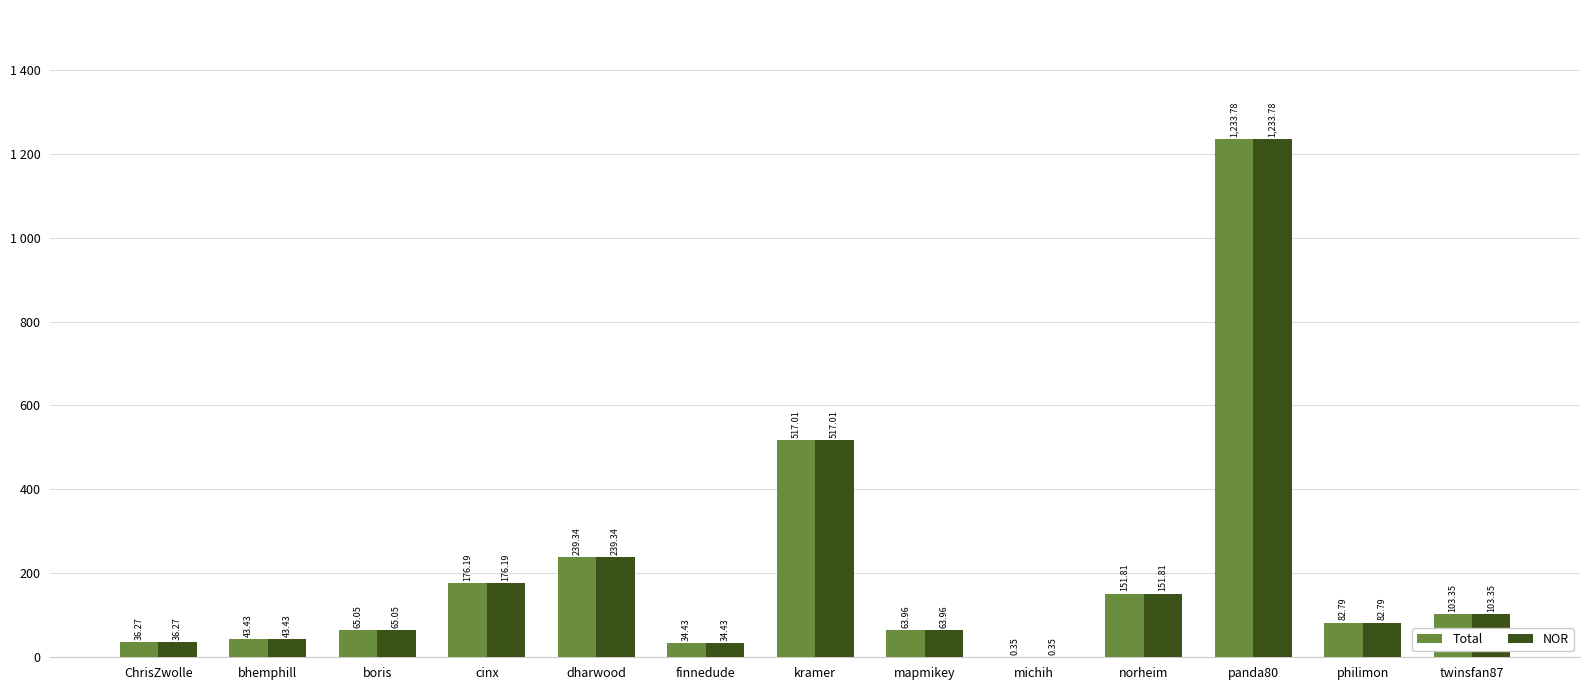

Rank the series at dharwood from highest to lowest value.

Total, NOR